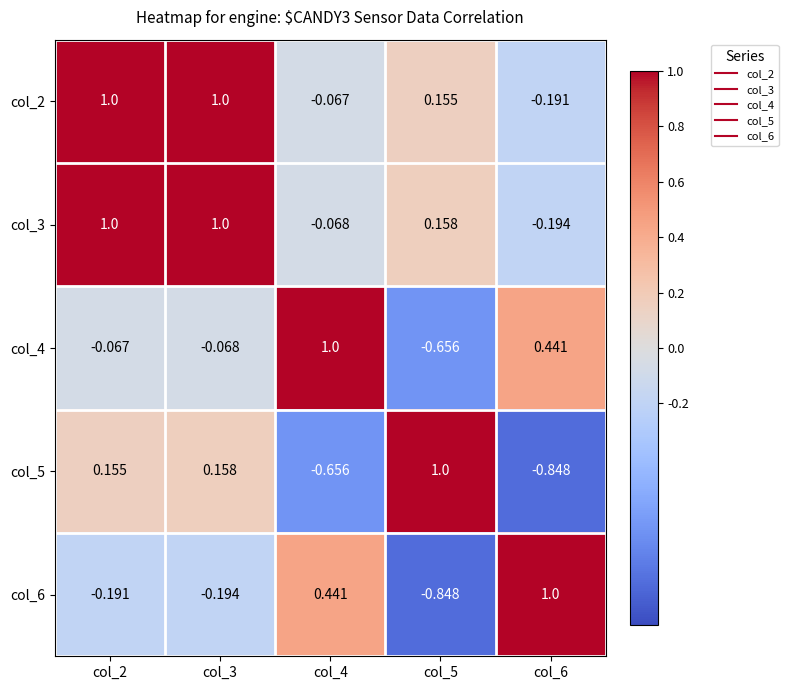

What is the spread (max minus min) of values at col_6?

1.8